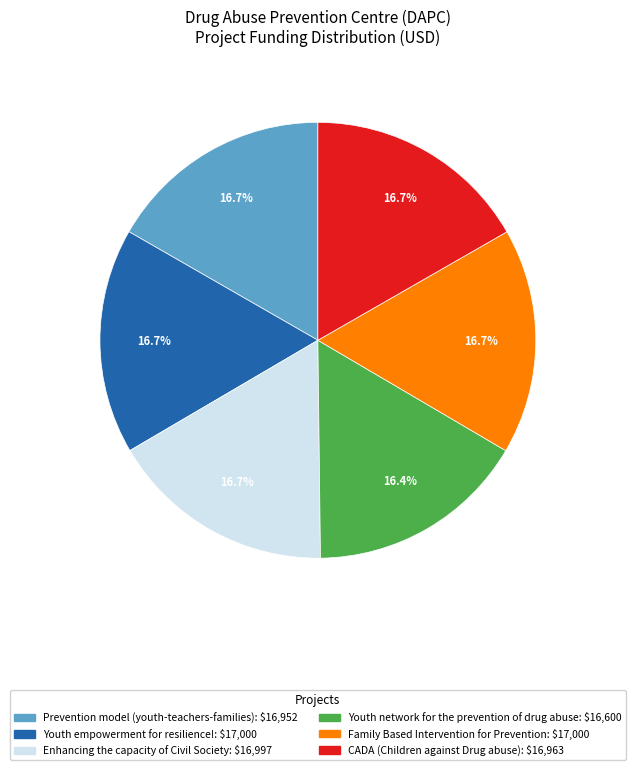

To the nearest percent, what is the combined percentage of Youth network for the prevention of drug abuse and CADA (Children against Drug abuse)?

33%